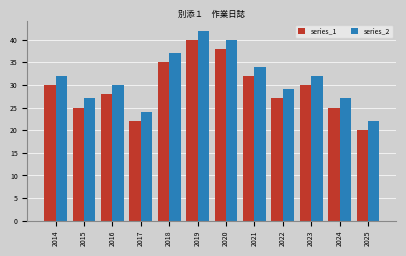

What is the value of the series_2 bar at the 5th from the left?

37